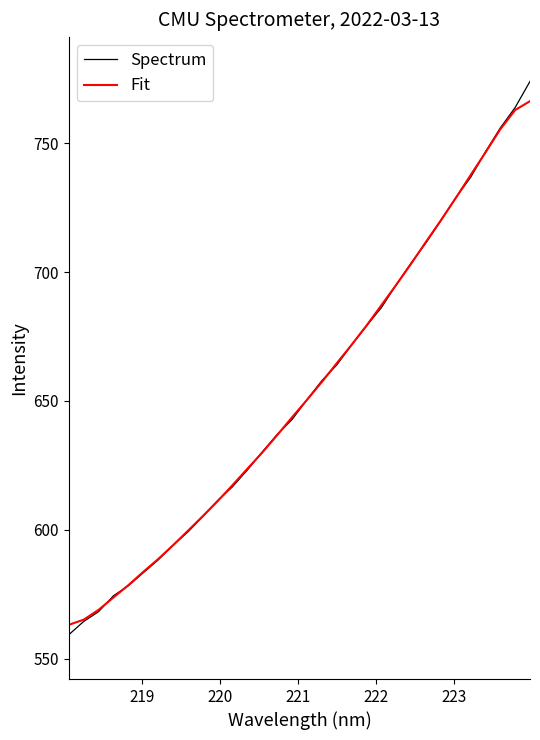

Which series has the largest range (max minus min)?

Spectrum